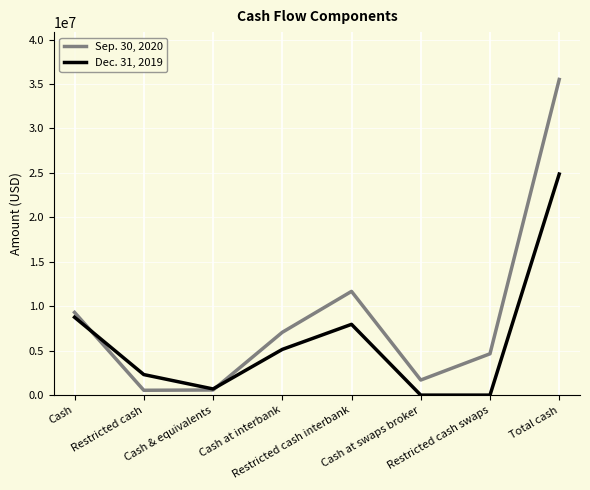

Is the value of Dec. 31, 2019 at Cash & equivalents greater than the value of Sep. 30, 2020 at Cash at interbank?

No